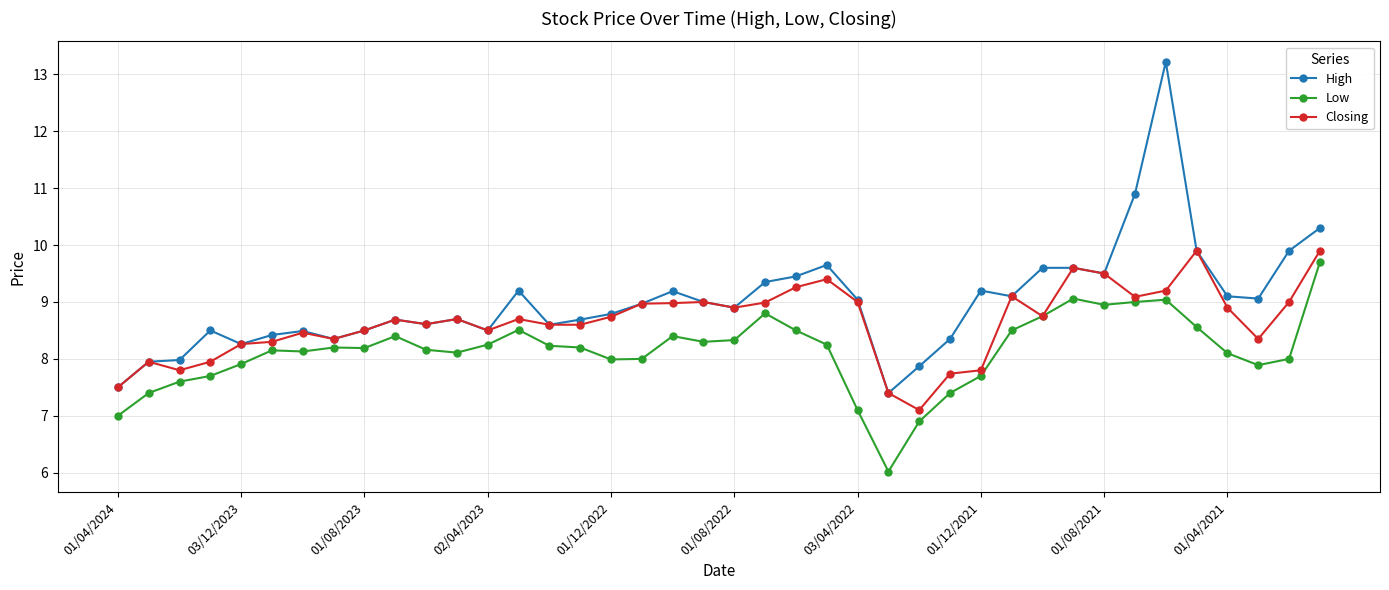

What is the value of the High point at the 31st from the left?

9.6